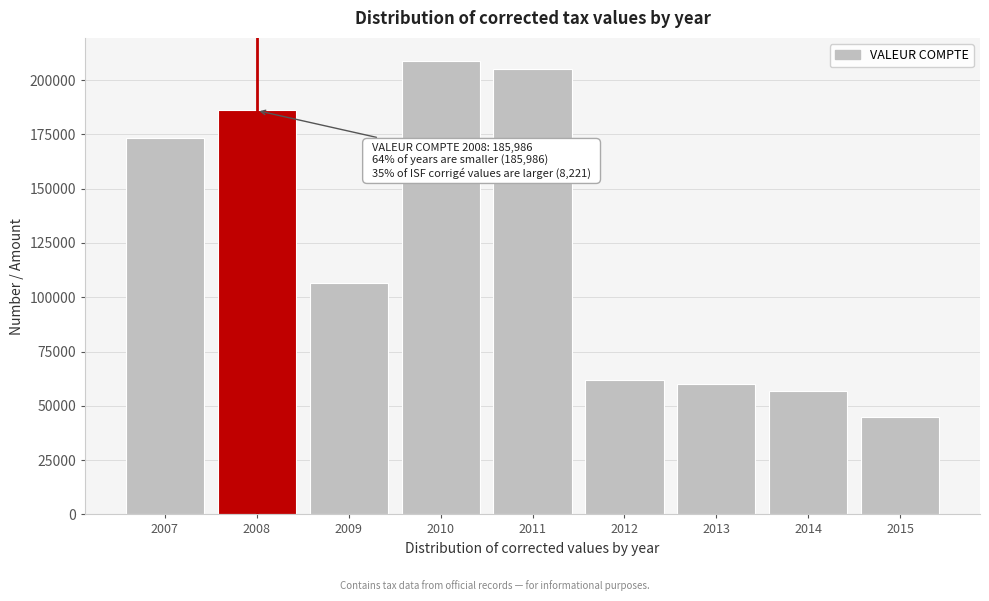

Reading right to left, extract all data points from this chart.

45051	56988	60207	61969	205306	208970	106441	185986	173126